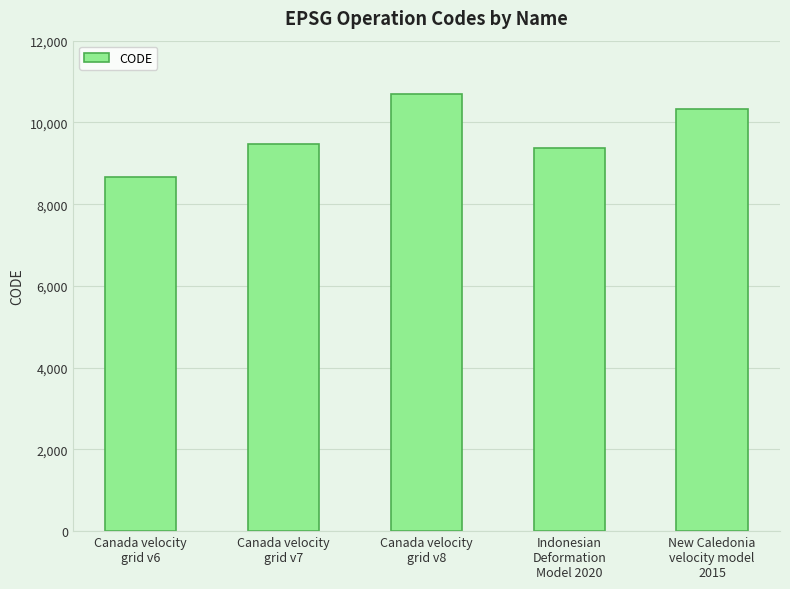

What is the difference between the second highest and second lowest values?

948